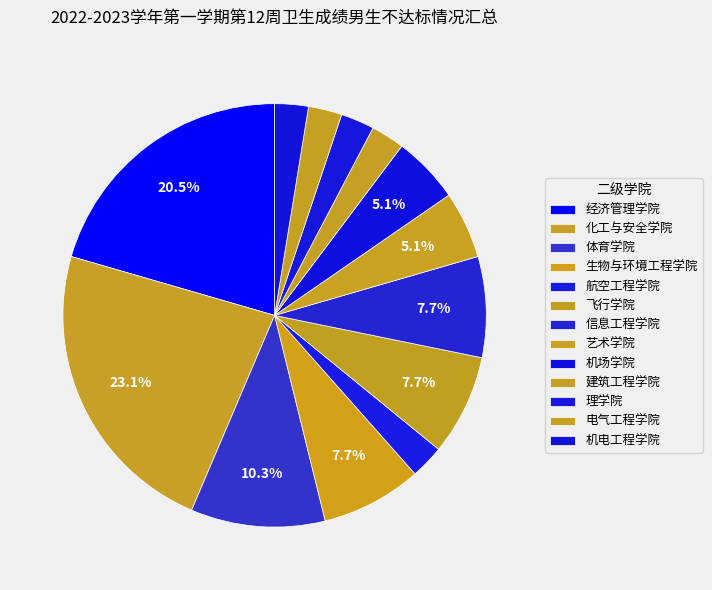

To the nearest percent, what is the average slice percentage?

8%